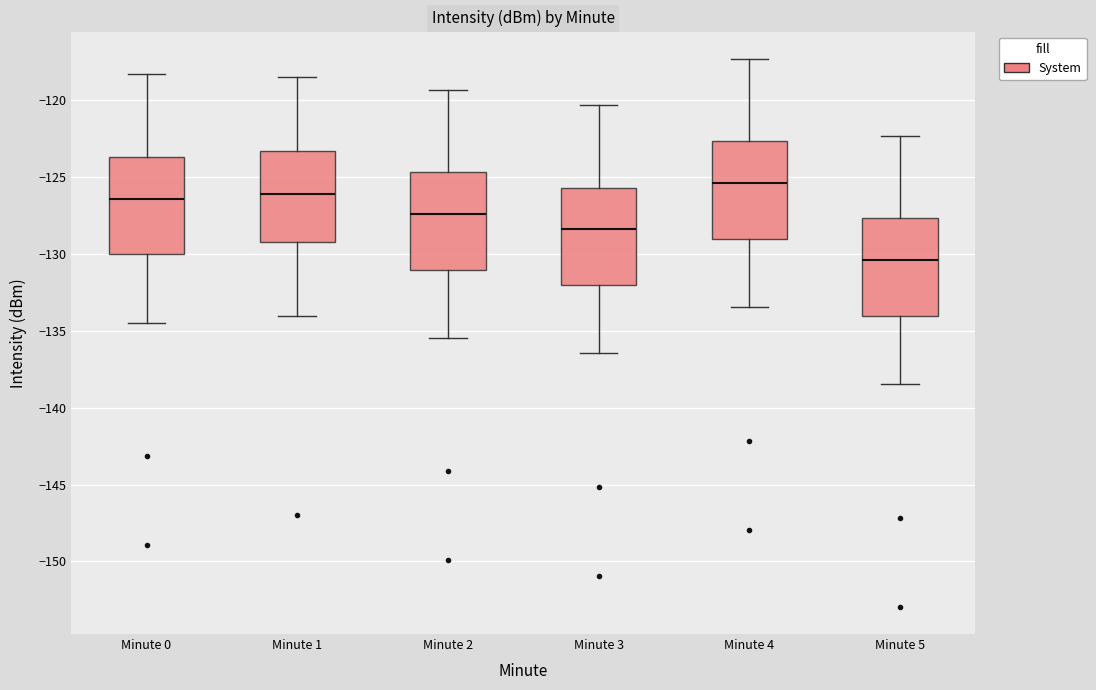

Reading left to right, transcribe this box plot: for each box, give where its median line is, the range the box spans, and where its two whiskers end, as read against the y-axis. The values are not printed on the chart, so give them approximately, as read against the axis.

Minute 0: median -126.5, box -130.0 to -123.5, whiskers -134.5 to -118.5
Minute 1: median -126.0, box -129.0 to -123.5, whiskers -134.0 to -118.5
Minute 2: median -127.5, box -131.0 to -124.5, whiskers -135.5 to -119.5
Minute 3: median -128.5, box -132.0 to -125.5, whiskers -136.5 to -120.5
Minute 4: median -125.5, box -129.0 to -122.5, whiskers -133.5 to -117.5
Minute 5: median -130.5, box -134.0 to -127.5, whiskers -138.5 to -122.5